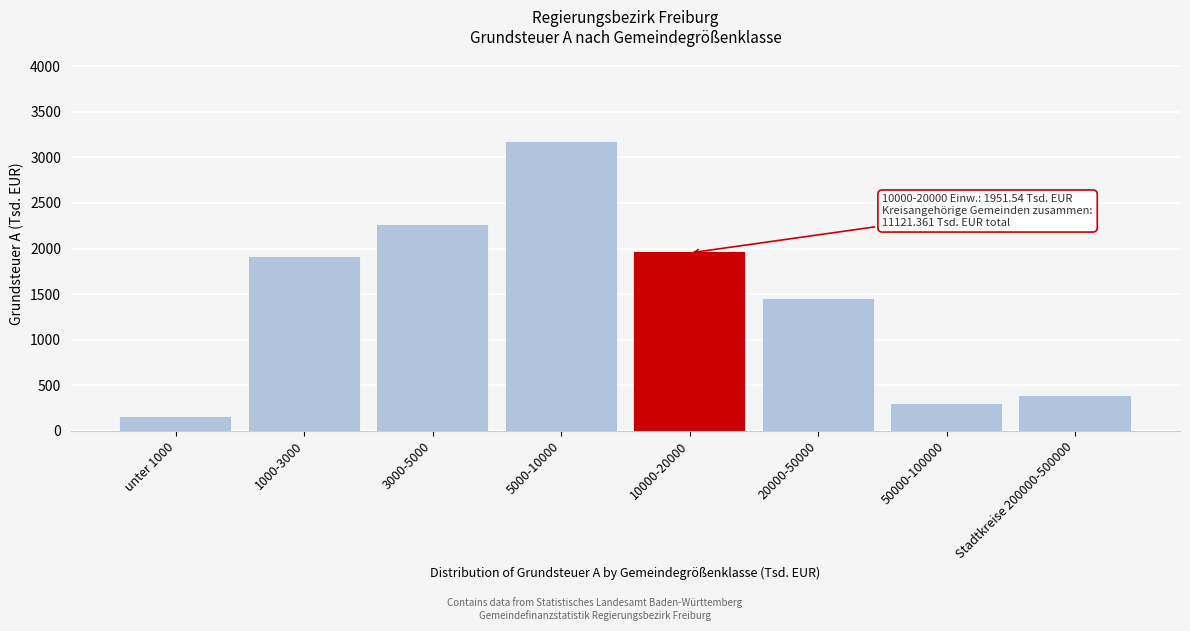

Reading left to right, transcribe all the data shown in this chart.

unter 1000=144.1	1000-3000=1900.0	3000-5000=2250.3	5000-10000=3159.4	10000-20000=1951.5	20000-50000=1436.5	50000-100000=279.5	Stadtkreise 200000-500000=374.2